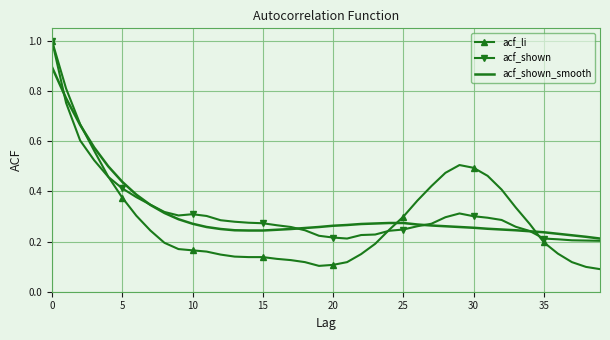

How many times do acf_li and acf_shown_smooth cross each other?

3